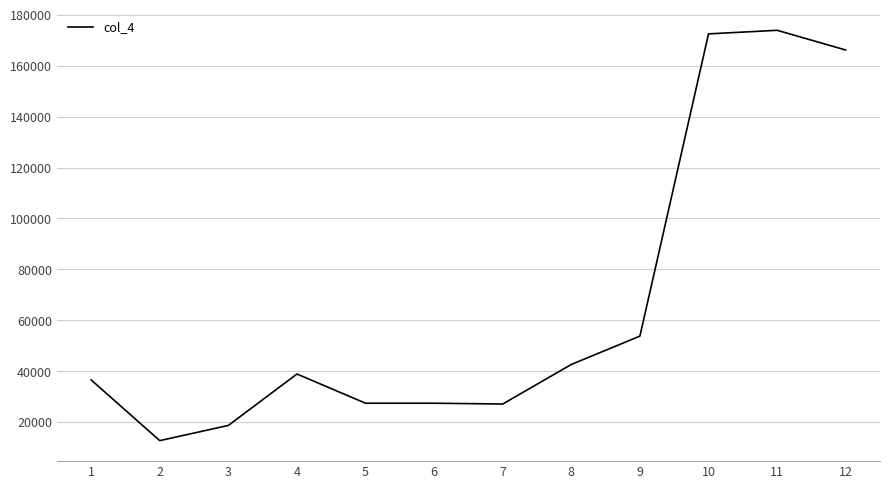

What is the change in value from 8 to 11?

+131224.6